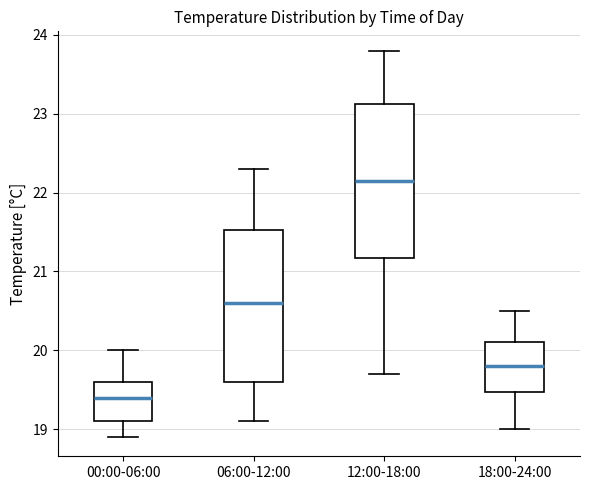

Which box's median line is the lowest?

00:00-06:00